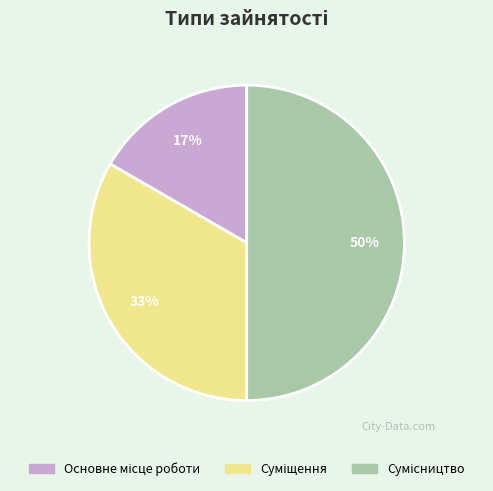

To the nearest percent, what is the difference between the largest and smallest slice percentages?

33%